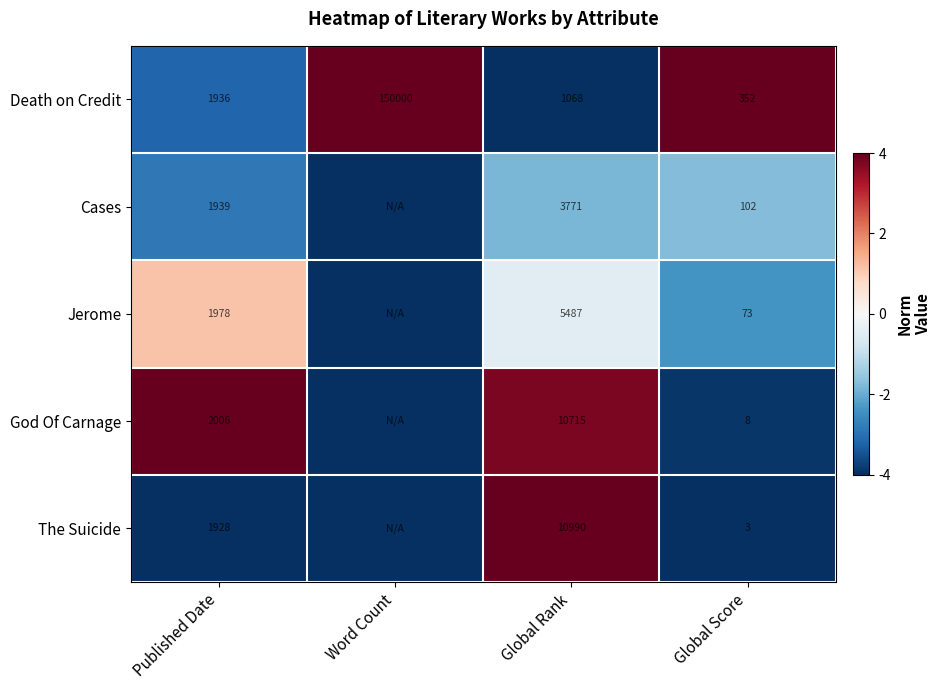

What is the spread (max minus min) of values at Global Rank?

9922